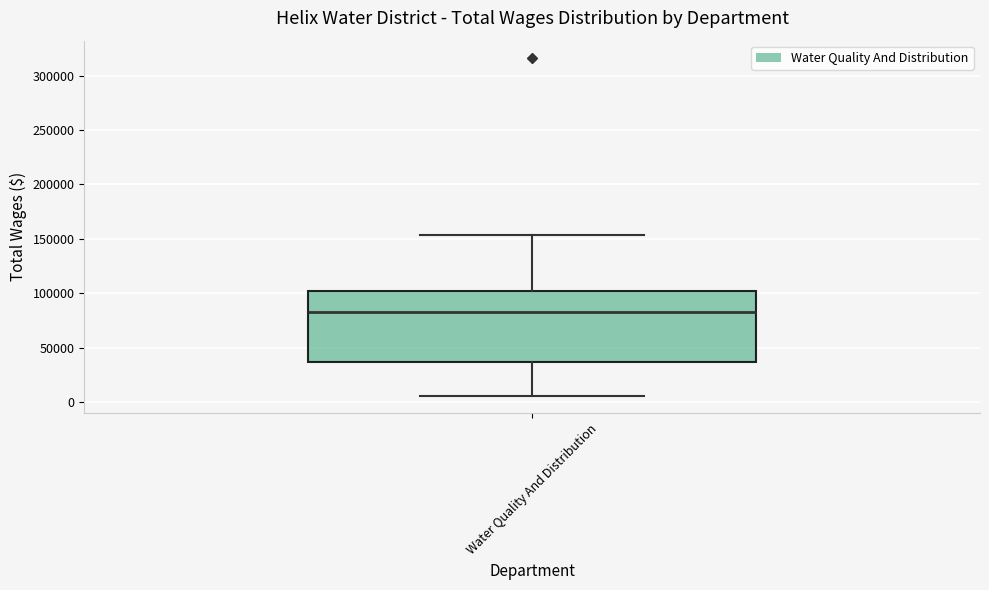

Read this box plot against the y-axis: the position of the median line, the range covered by the box, and the ends of both whiskers. The values are not printed on the chart, so give them approximately, as read against the axis.

median 85000, box 35000 to 100000, whiskers 5000 to 155000